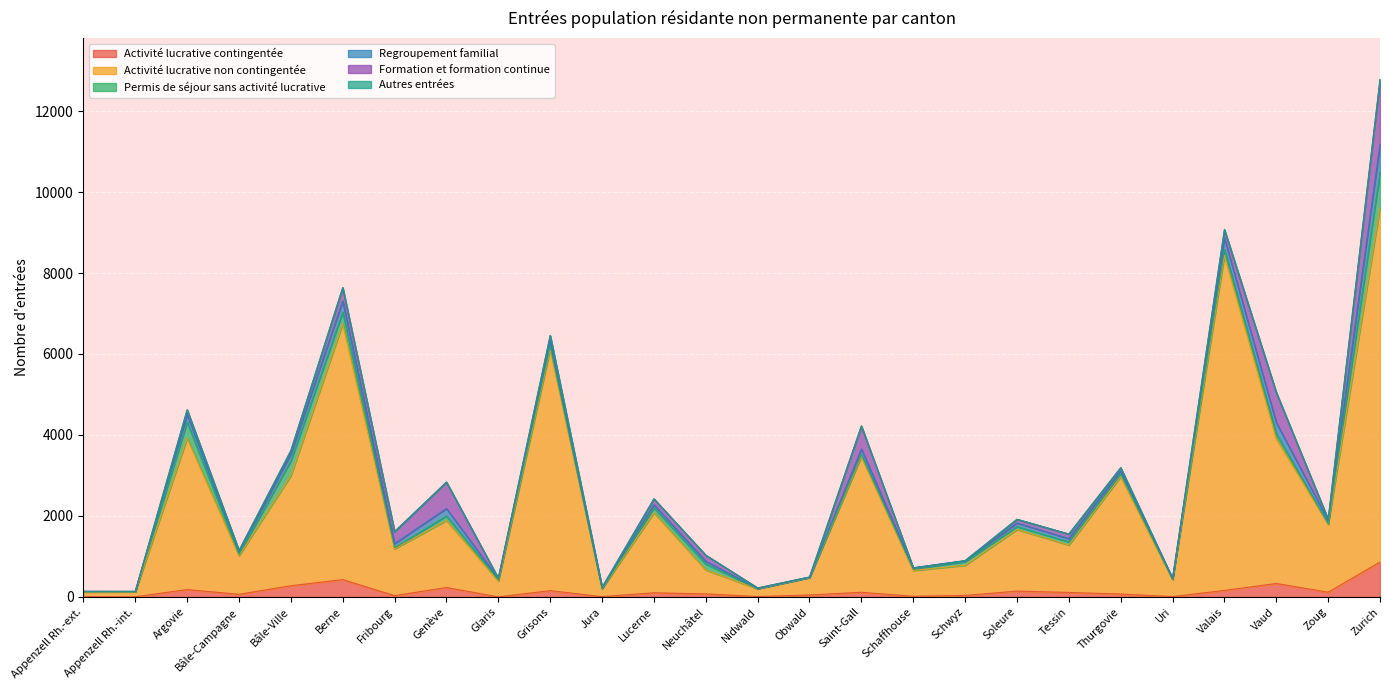

True or false: Permis de séjour sans activité lucrative and Autres entrées cross at least once.

False